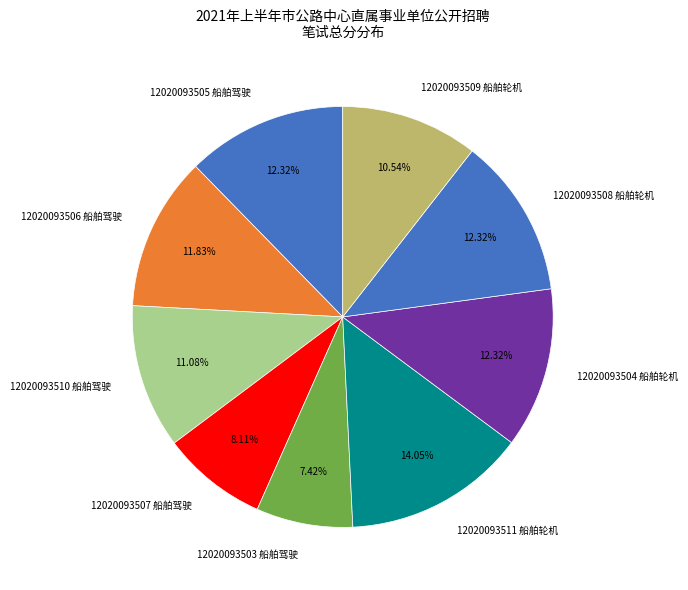

Count the number of slices in the pie.

9